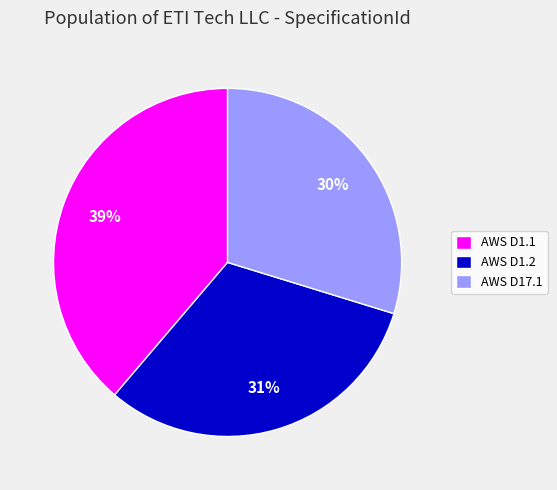

Count the number of slices in the pie.

3